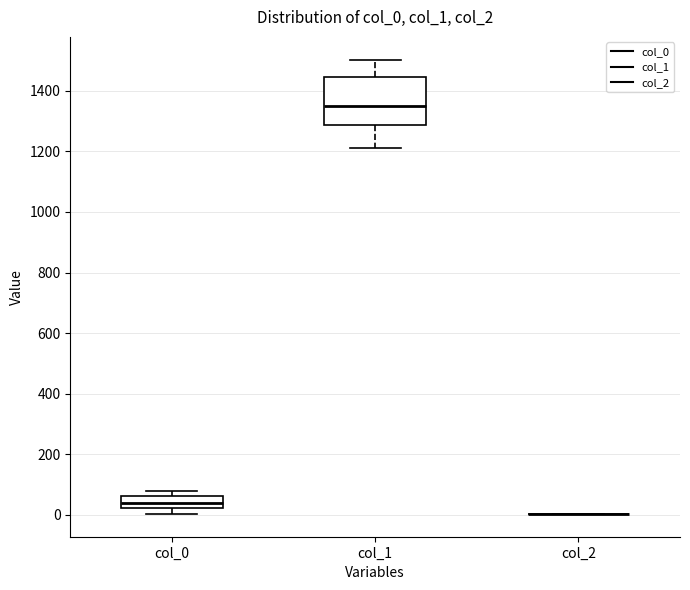

Reading left to right, transcribe this box plot: for each box, give where its median line is, the range the box spans, and where its two whiskers end, as read against the y-axis. The values are not printed on the chart, so give them approximately, as read against the axis.

col_0: median 40, box 20 to 60, whiskers 0 to 80
col_1: median 1360, box 1280 to 1440, whiskers 1220 to 1500
col_2: box collapsed to a line at 0, whiskers 0 to 0